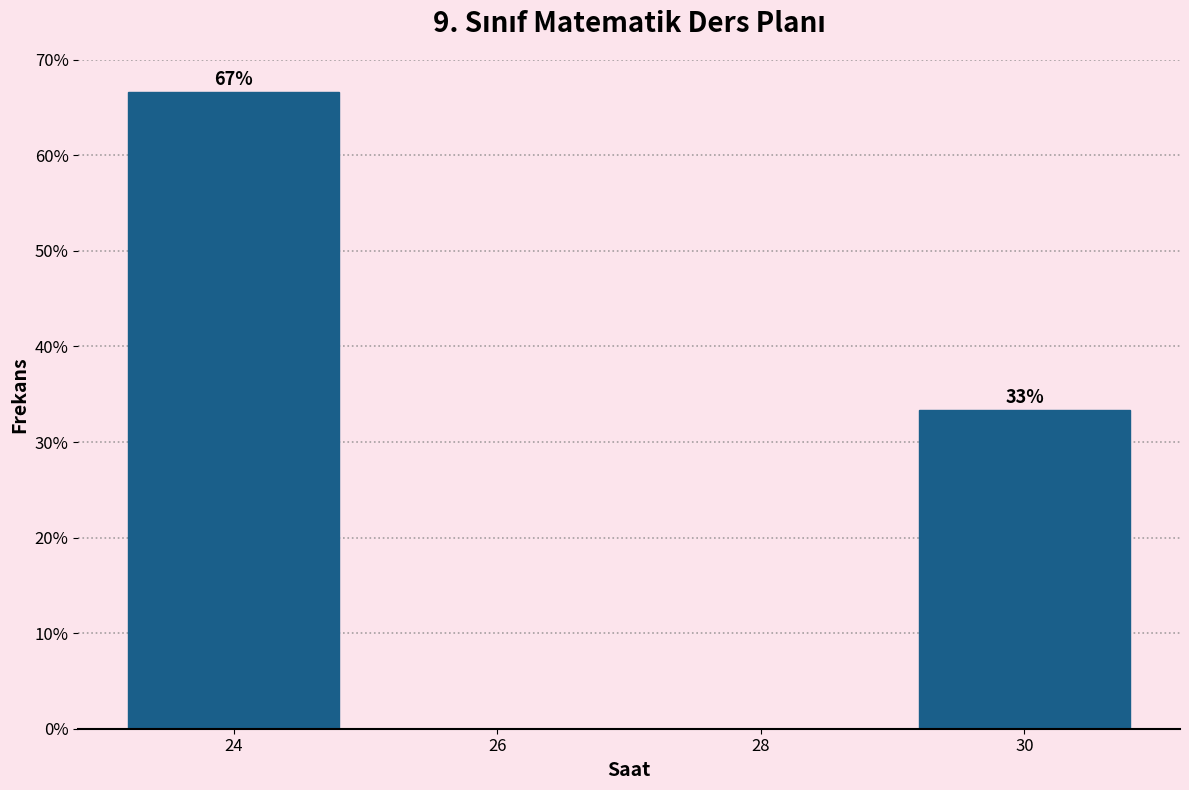

Which range on the x-axis has the tallest bar?

23 to 25